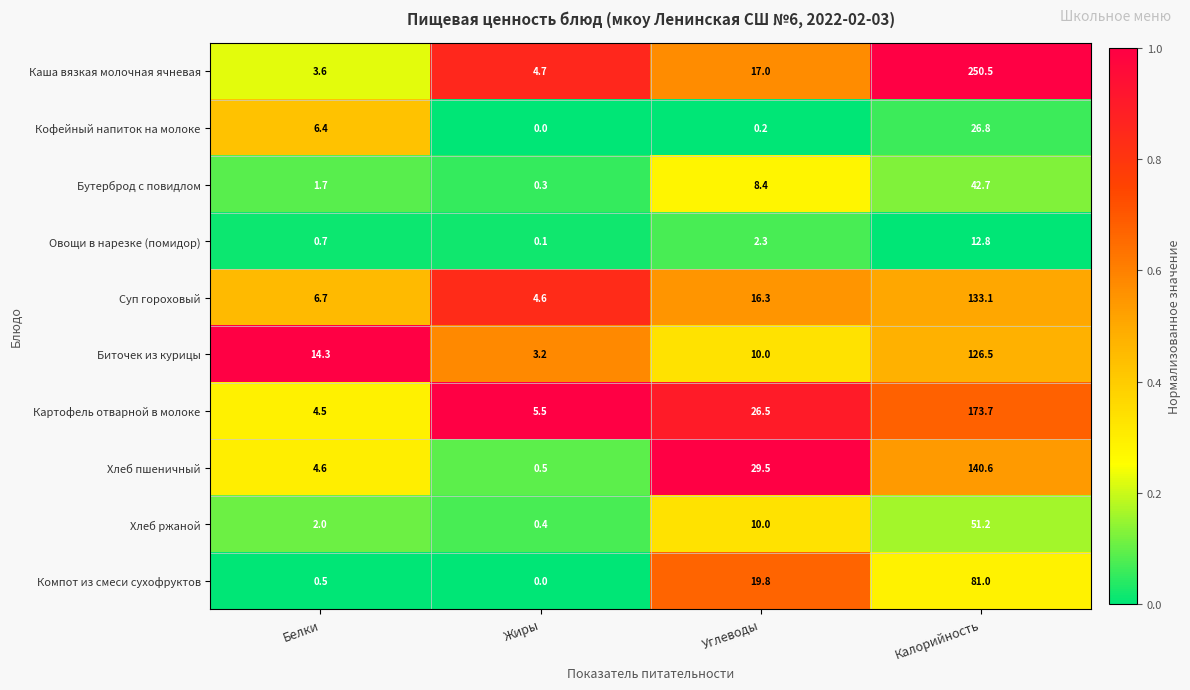

Which label corresponds to the smallest value in the chart?

Жиры